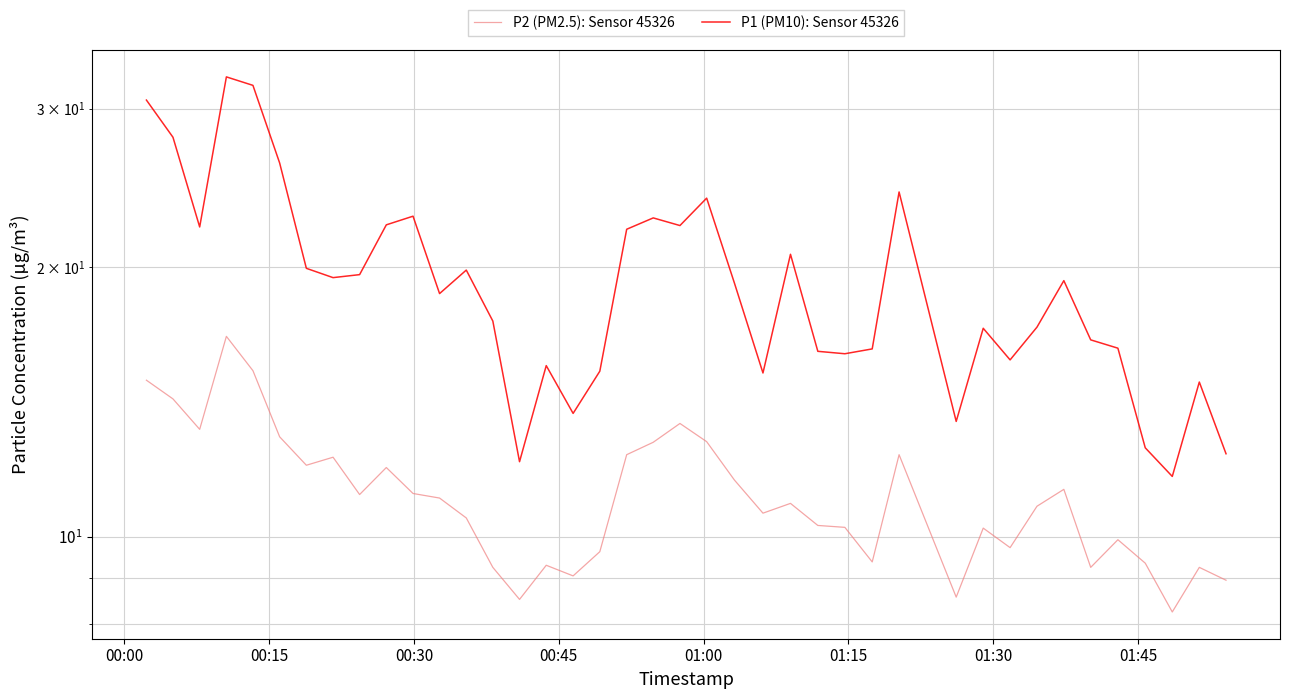

What are all the series names shown in the legend?

P2 (PM2.5): Sensor 45326, P1 (PM10): Sensor 45326